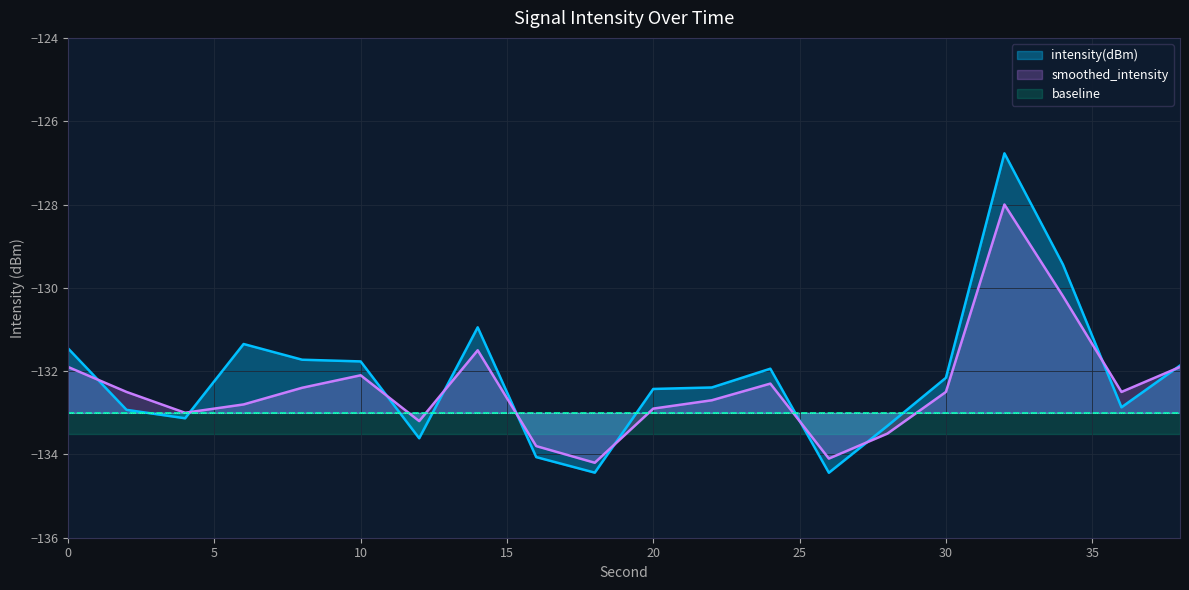

Where is smoothed_intensity nearest to the value -131?

14